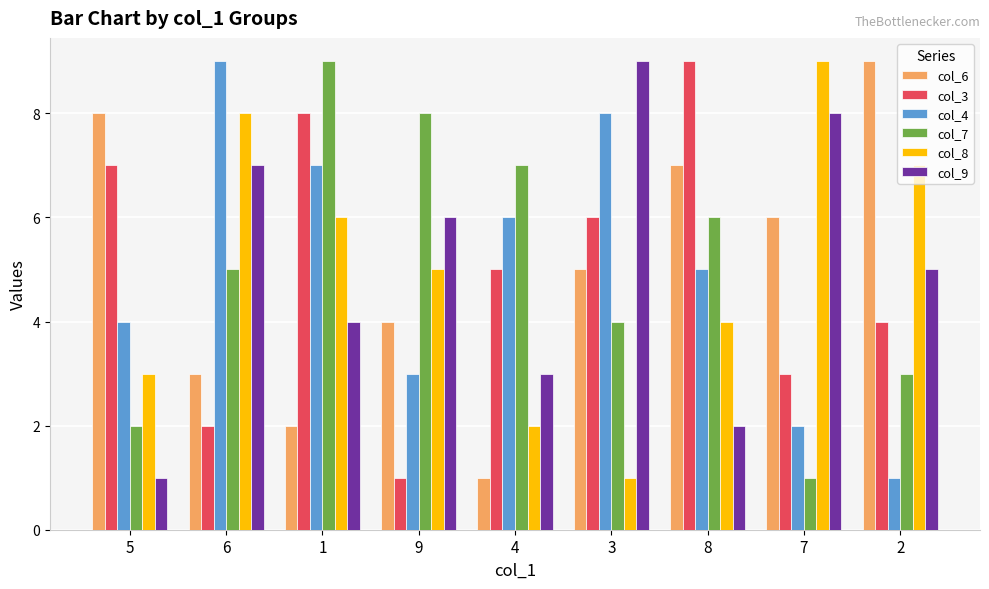

True or false: col_4 has a value of 7 at 1.

True